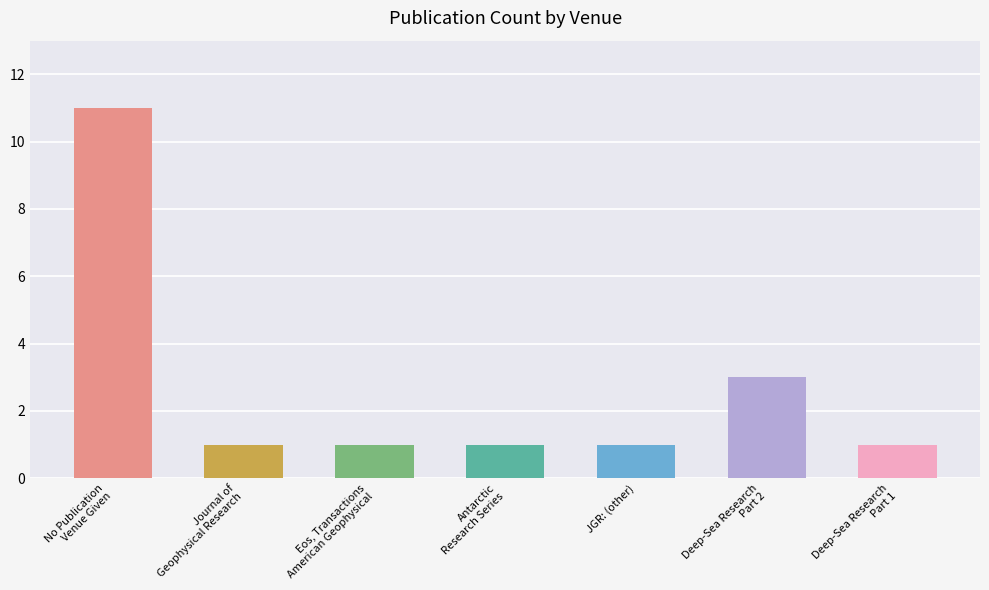

Rank the categories by value from lowest to highest.

Journal of
Geophysical Research, Eos, Transactions
American Geophysical, Antarctic
Research Series, JGR: (other), Deep-Sea Research
Part 1, Deep-Sea Research
Part 2, No Publication
Venue Given